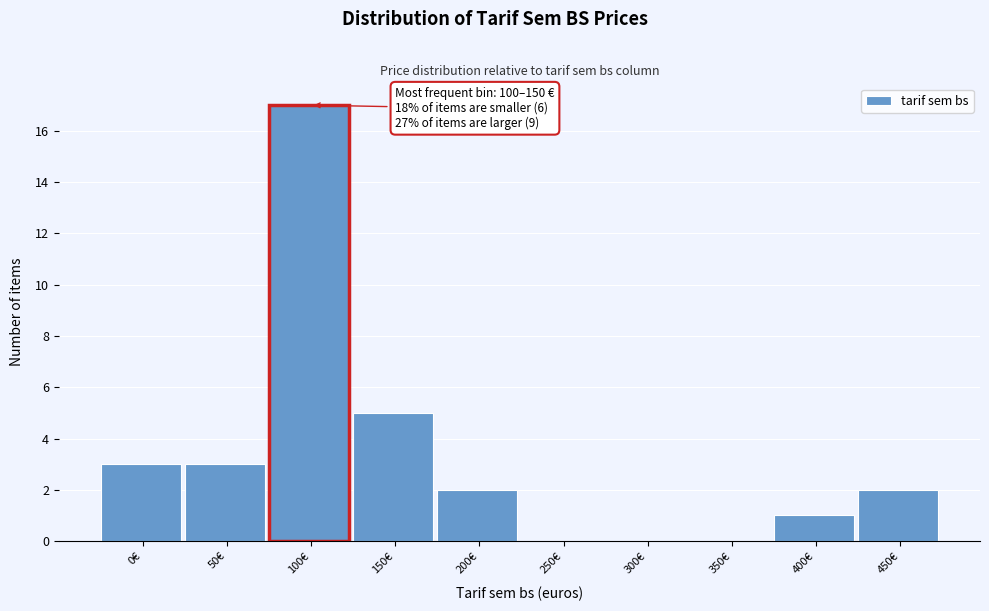

Reading right to left, list all the values displayed in this chart.

450€=2	400€=1	350€=0	300€=0	250€=0	200€=2	150€=5	100€=17	50€=3	0€=3